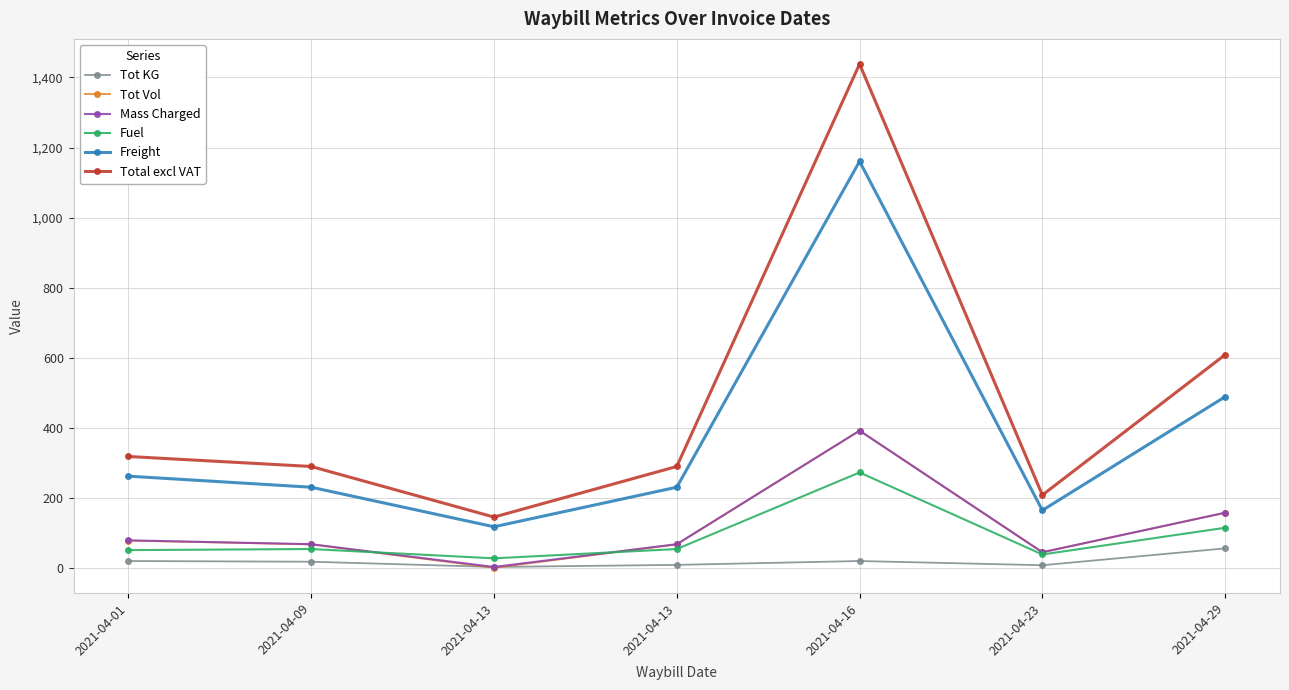

What are all the series names shown in the legend?

Tot KG, Tot Vol, Mass Charged, Fuel, Freight, Total excl VAT